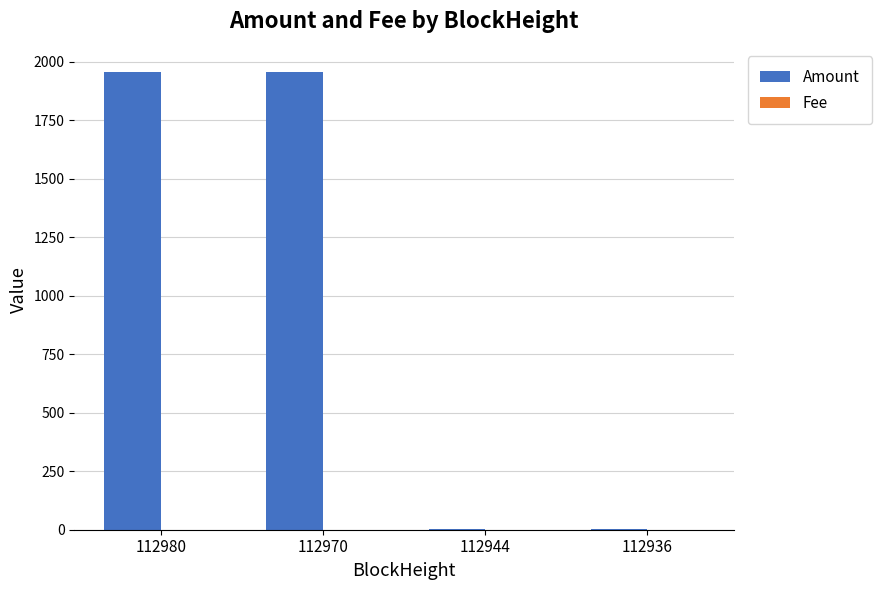

What is the maximum value shown in the chart?

1956.8